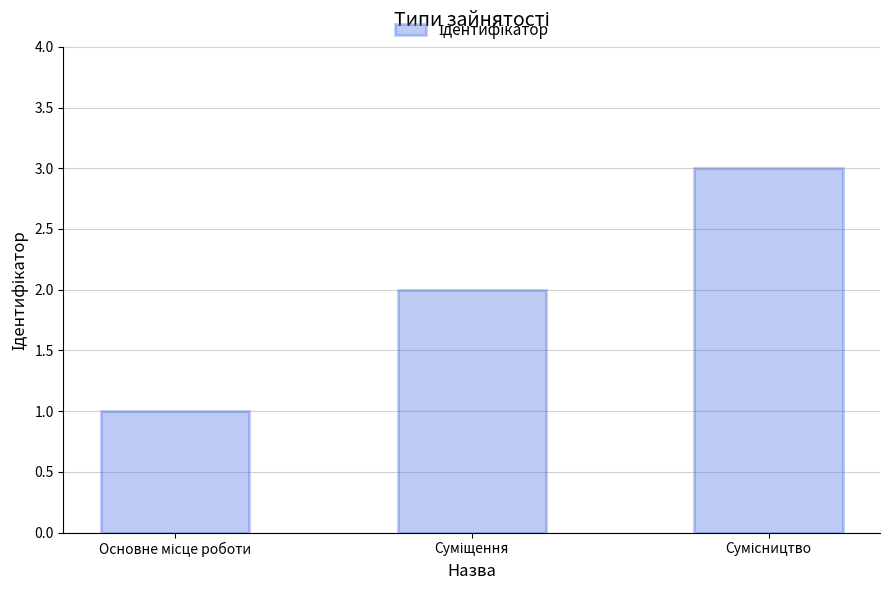

What is the greatest value displayed?

3